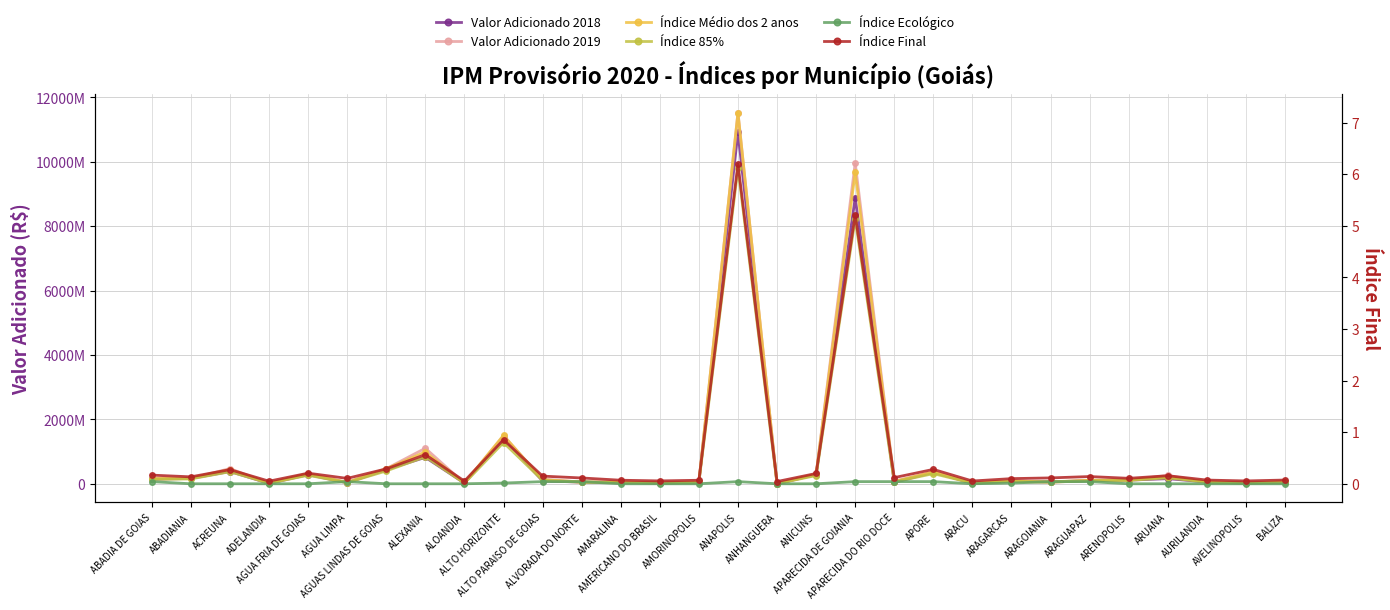

True or false: Valor Adicionado 2018 and Índice Final cross at least once.

False